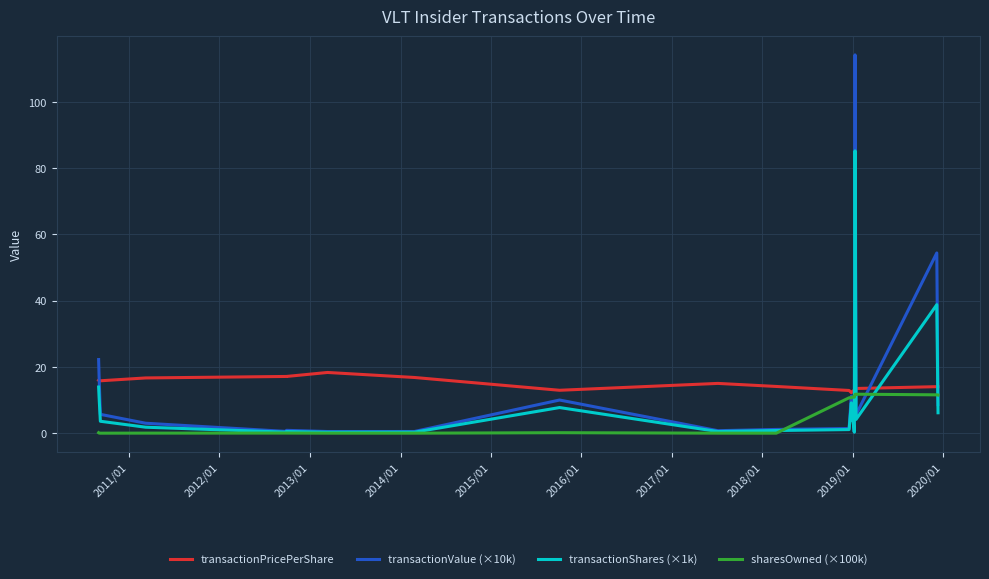

Reading left to right, transcribe all the data shown in this chart.

transactionPricePerShare: 16.0	15.8	15.8	16.7	17.1	17.1	18.3	16.8	12.9	15.0	14.1	12.9	12.2	12.3	12.5	13.1	13.4	13.5	14.0	14.0
transactionValue (×10k): 22.2	16.9	5.7	3.0	0.5	0.9	0.5	0.5	10.0	0.8	1.1	1.4	11.2	5.0	6.4	0.4	114.1	5.6	54.4	8.6
transactionShares (×1k): 13.9	10.7	3.6	1.8	0.3	0.5	0.3	0.3	7.7	0.5	0.8	1.1	9.2	4.0	5.1	0.3	85.1	4.2	38.7	6.2
sharesOwned (×100k): 0.1	0.0	0.0	0.0	0.0	0.0	0.0	0.0	0.1	0.0	0.0	10.7	10.7	10.8	10.9	10.9	11.7	11.8	11.6	11.5